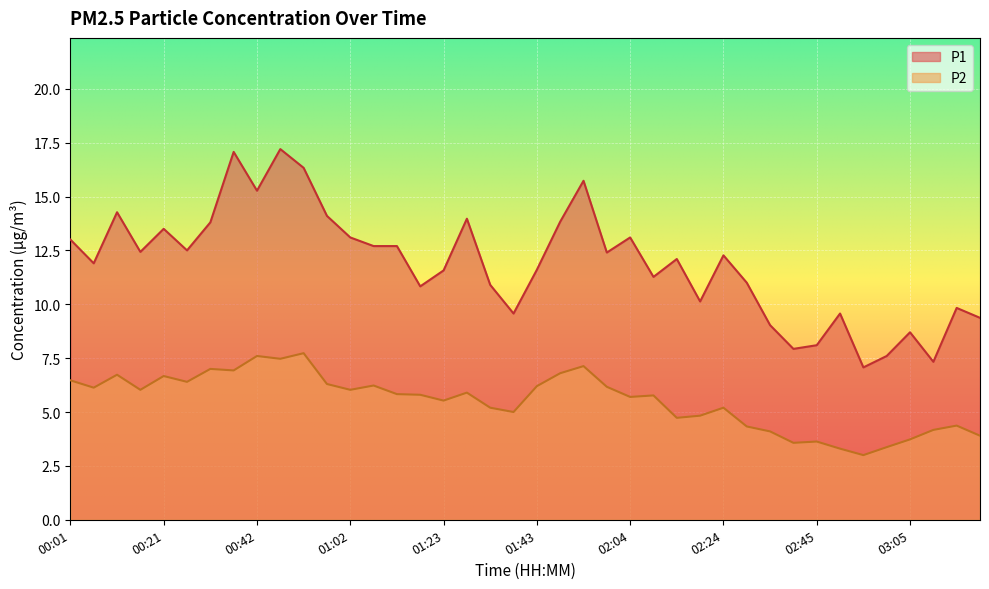

How many values in the P2 series are below 5?

13